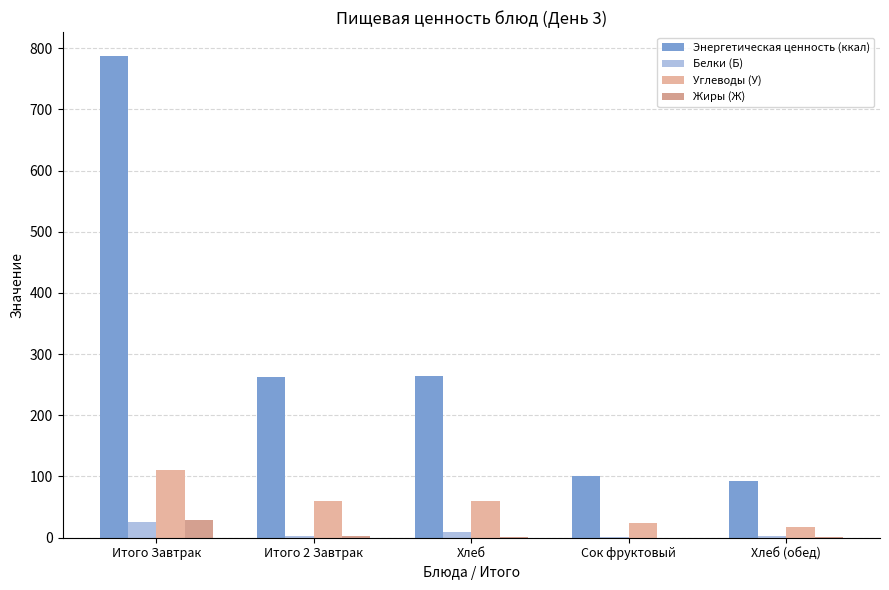

List the series in order of their peak value, highest first.

Энергетическая ценность (ккал), Углеводы (У), Жиры (Ж), Белки (Б)